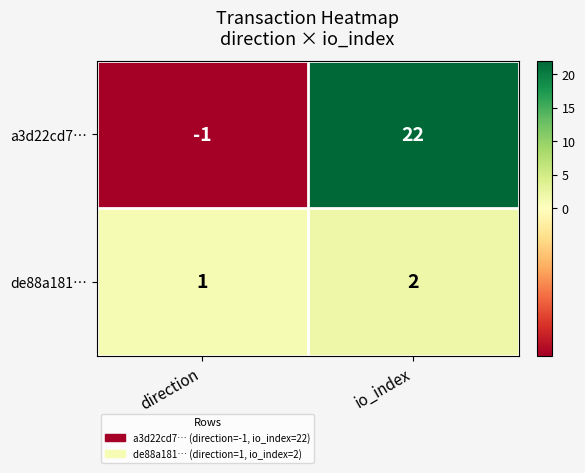

Which series has the largest range (max minus min)?

a3d22cd7…